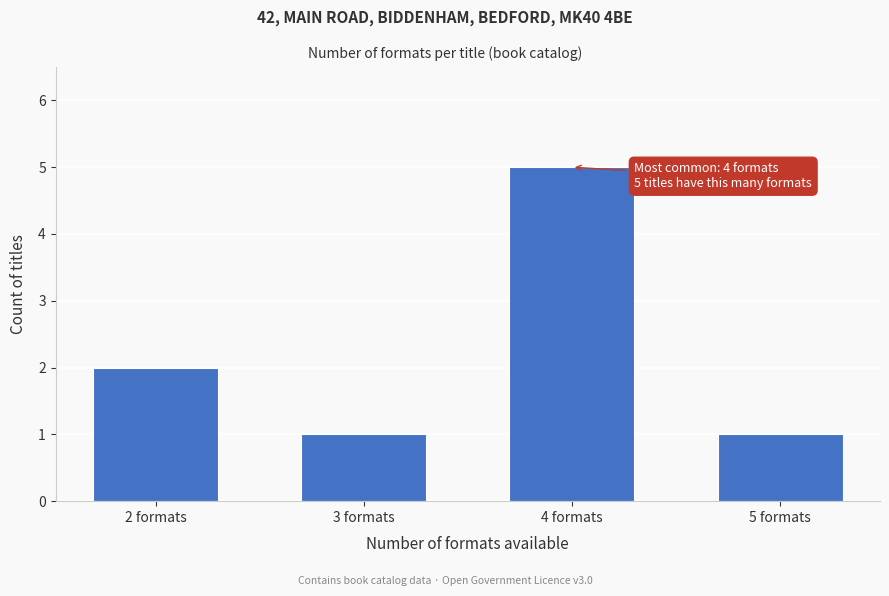

Reading right to left, extract all data points from this chart.

1	5	1	2